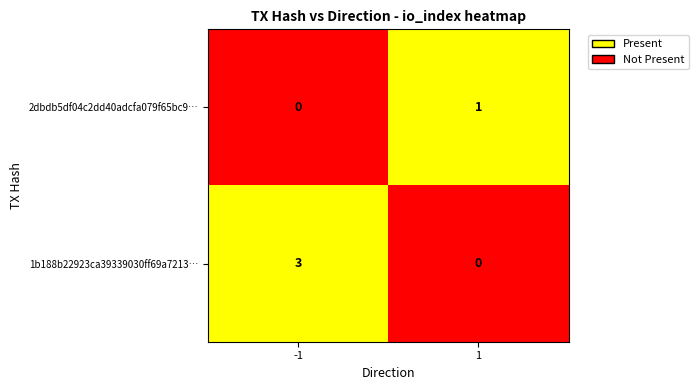

Rank the series at -1 from highest to lowest value.

1b188b22923ca39339030ff69a7213…, 2dbdb5df04c2dd40adcfa079f65bc9…